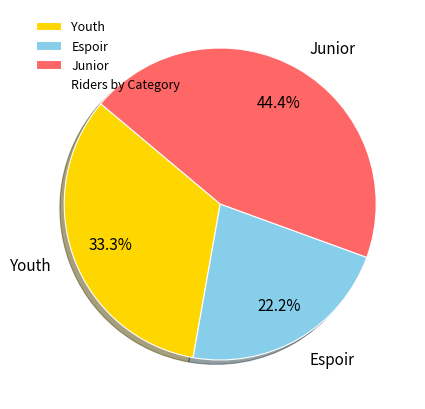

Which slice is the smallest?

Espoir